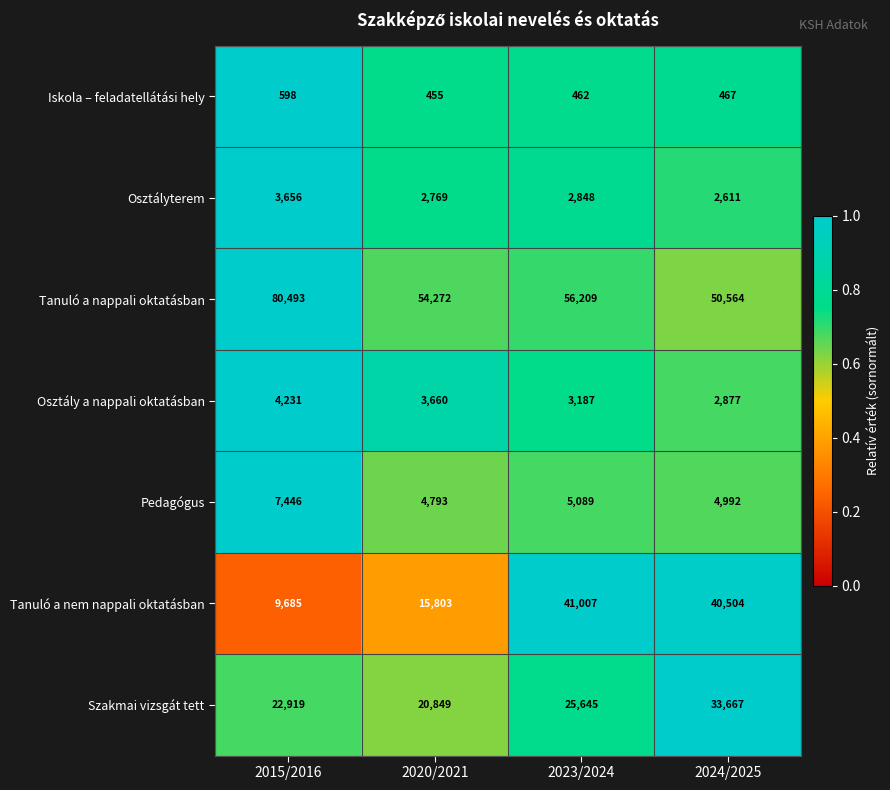

True or false: Pedagógus has a value of 6494 at 2020/2021.

False